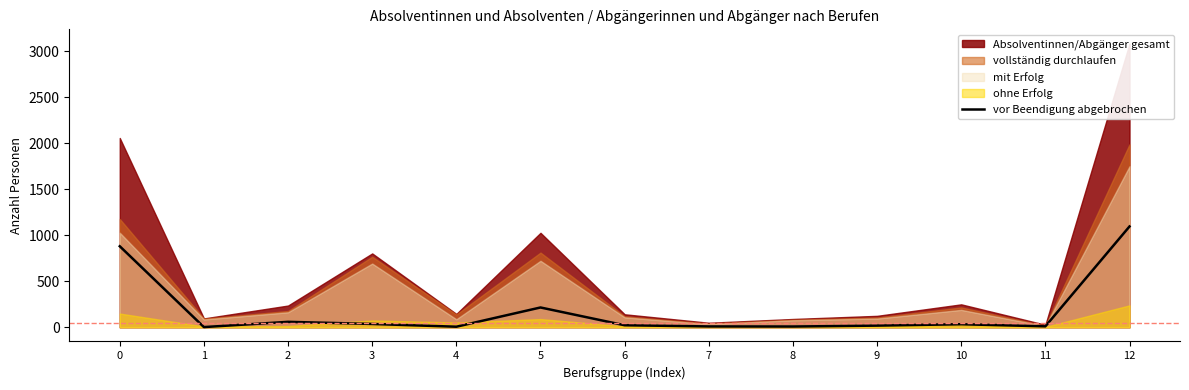

At which category does the data reach its first local valley?

1